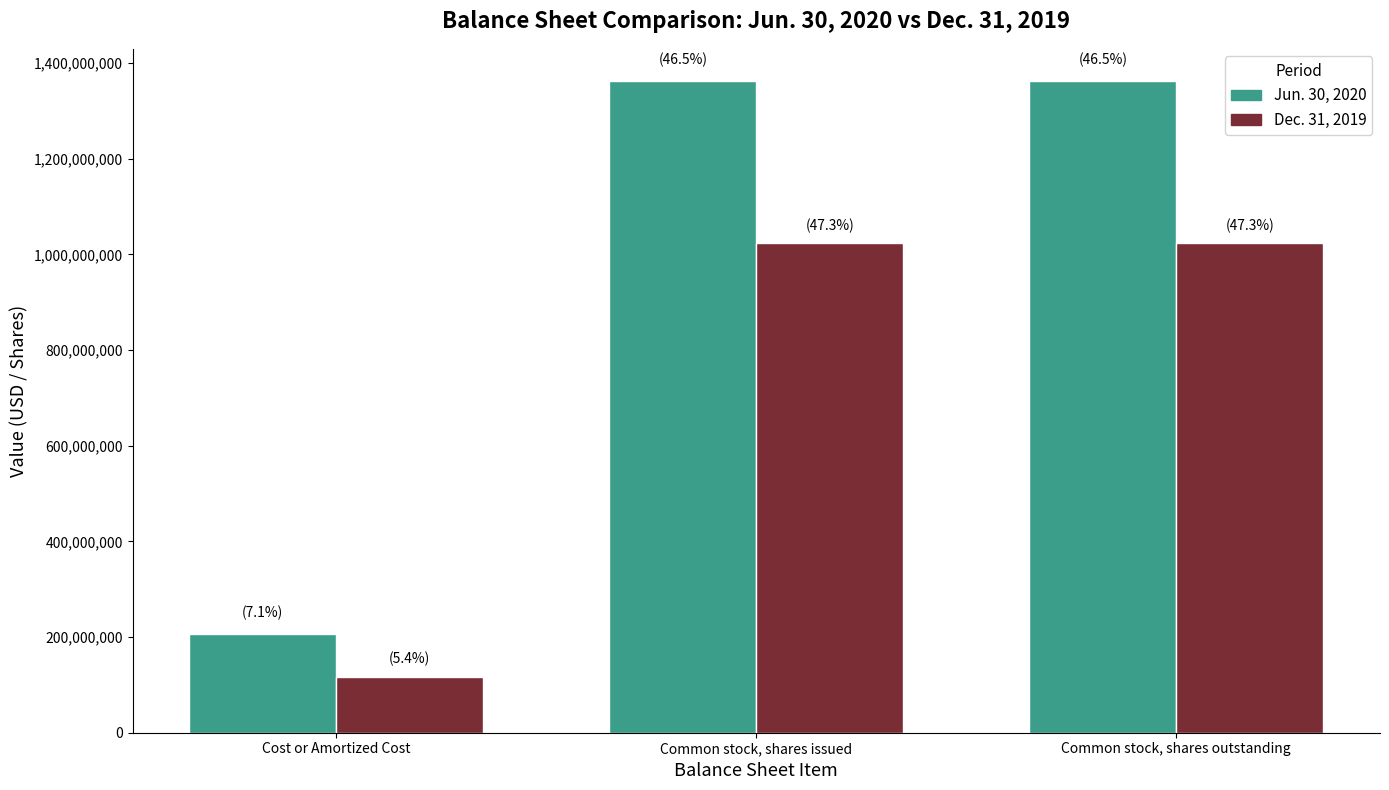

Rank the series by their average value, from lowest to highest.

Dec. 31, 2019, Jun. 30, 2020